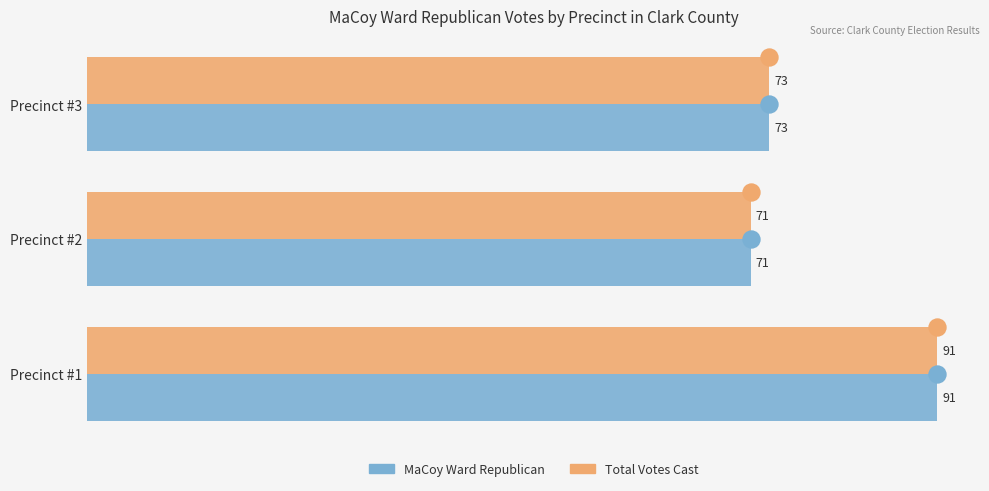

What are all the series names shown in the legend?

MaCoy Ward Republican, Total Votes Cast